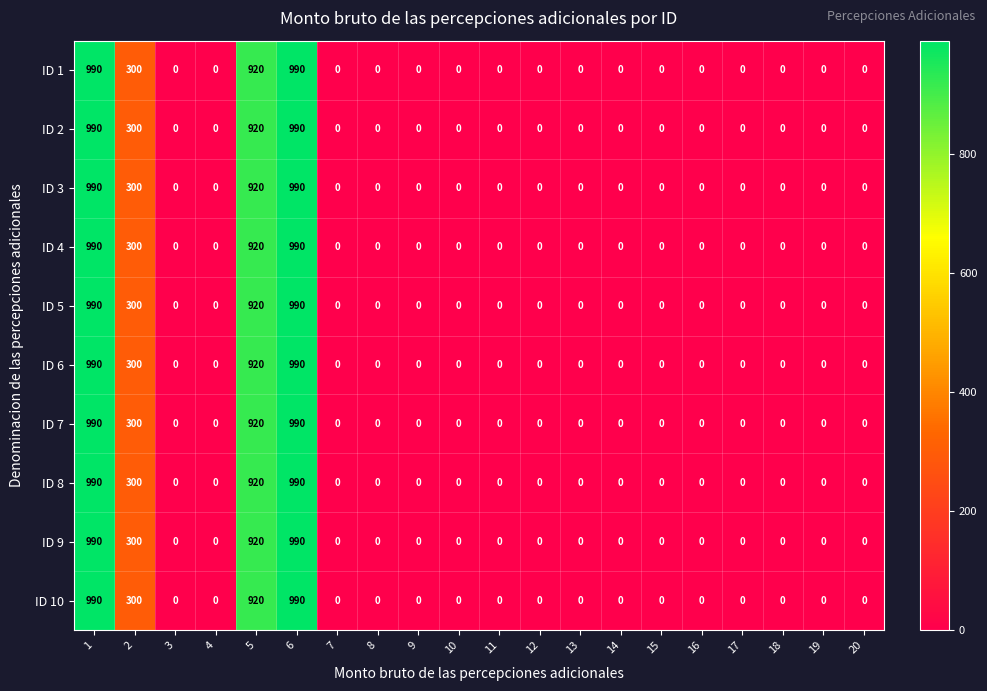

What is the average value of the ID 7 series?

160